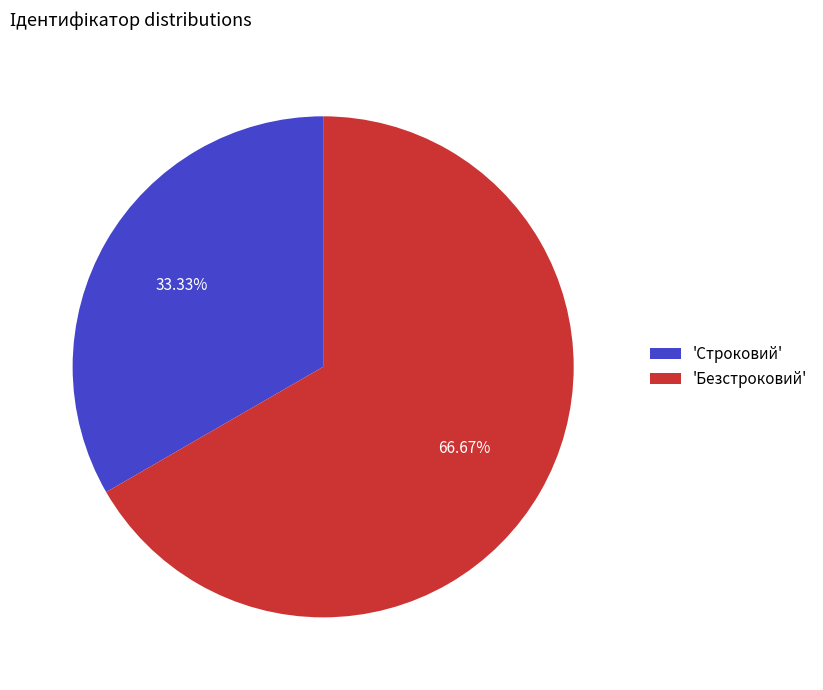

Does any single category account for the majority?

Yes